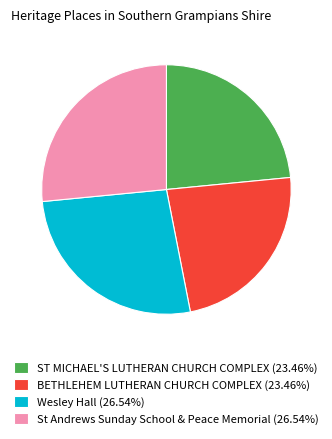

What is the ratio of the value at St Andrews Sunday School & Peace Memorial (26.54%) to the value at Wesley Hall (26.54%)?

1.0